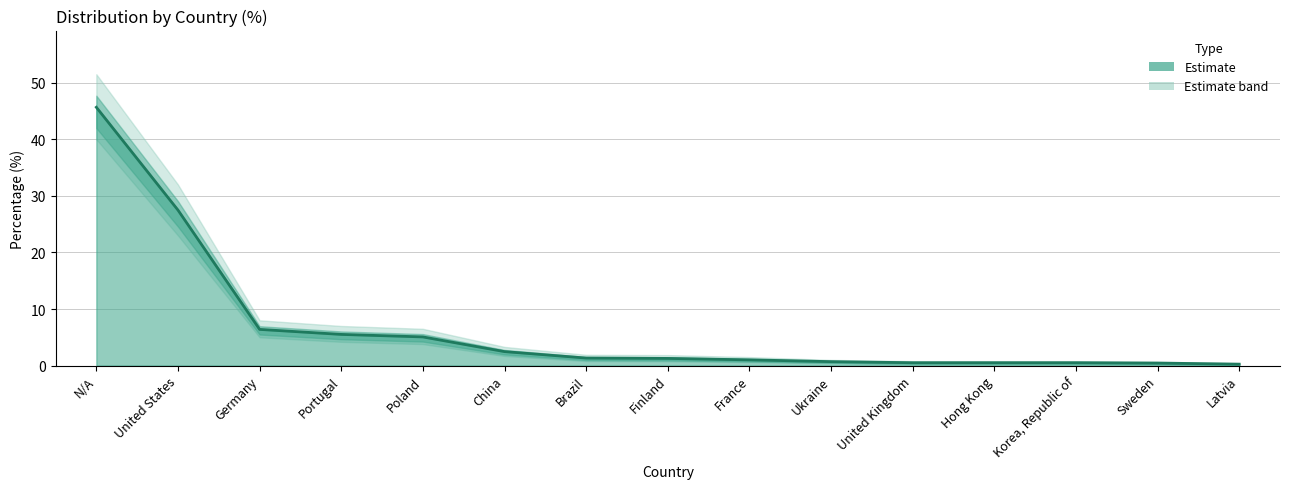

Reading right to left, list all the values displayed in this chart.

Latvia=0.3	Sweden=0.4	Korea, Republic of=0.5	Hong Kong=0.5	United Kingdom=0.5	Ukraine=0.7	France=1.0	Finland=1.3	Brazil=1.3	China=2.5	Poland=5.1	Portugal=5.5	Germany=6.4	United States=27.5	N/A=45.7